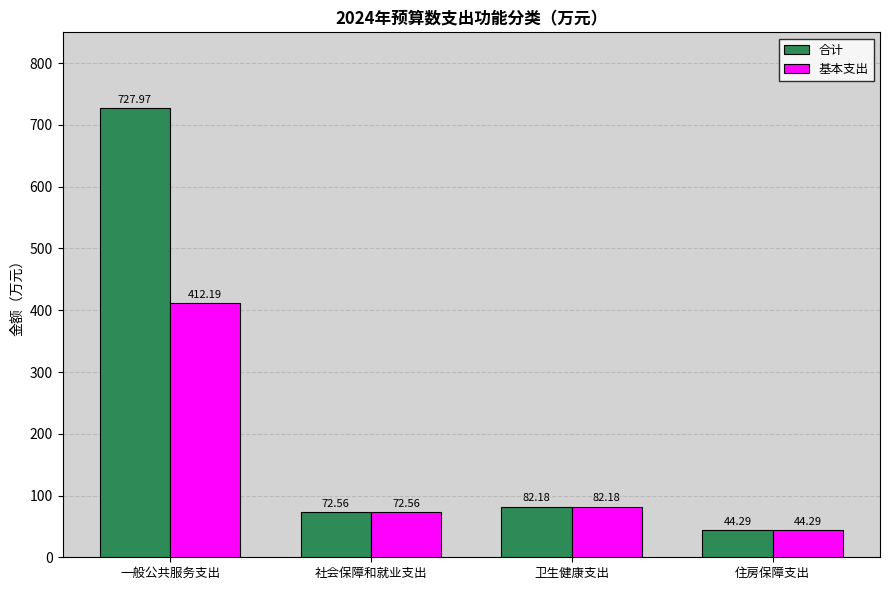

Reading right to left, transcribe all the data shown in this chart.

合计: 44.3	82.2	72.6	728.0
基本支出: 44.3	82.2	72.6	412.2